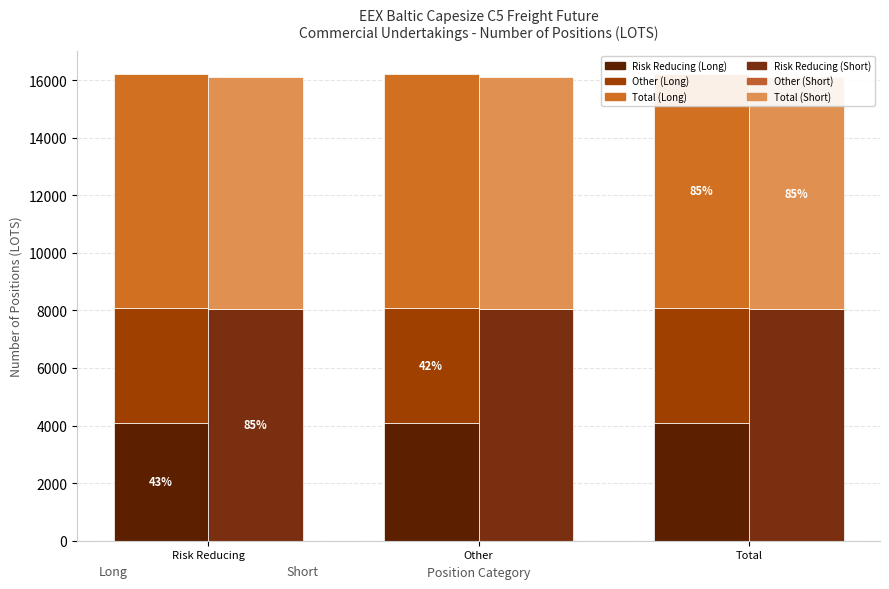

How many bars are there in each group?

2